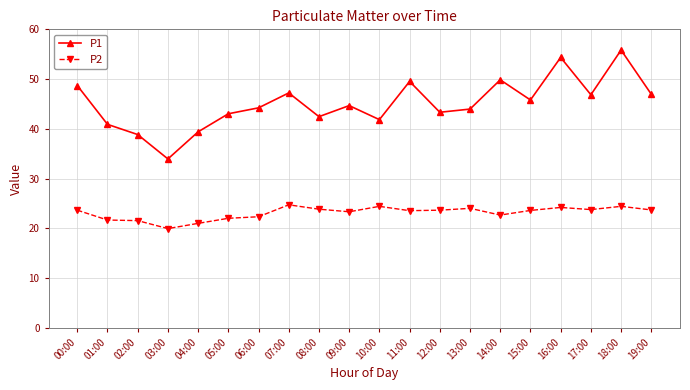

Where does the P1 series first go above 44?

00:00